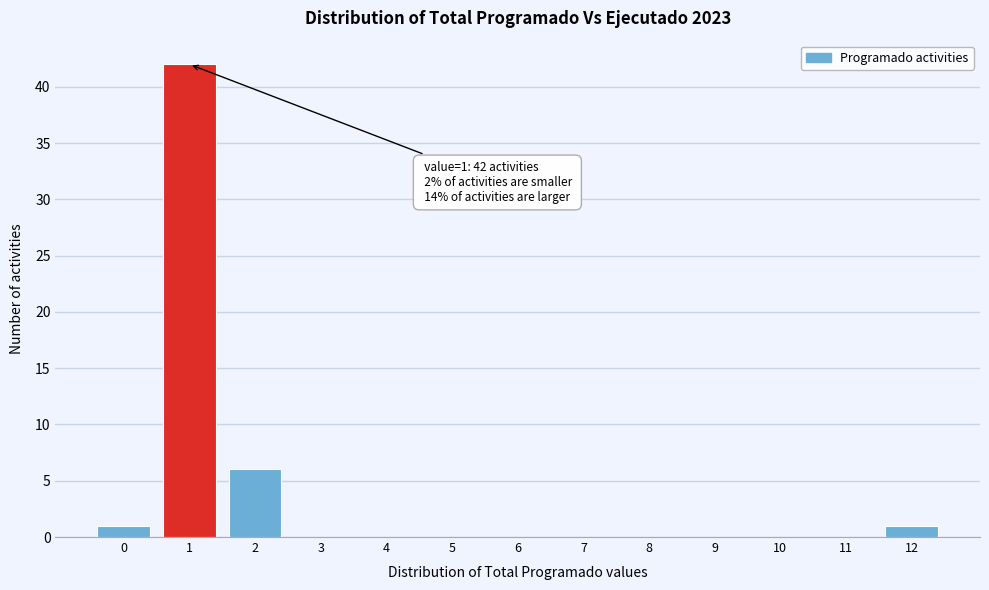

Reading left to right, list all the values displayed in this chart.

0=1	1=42	2=6	3=0	4=0	5=0	6=0	7=0	8=0	9=0	10=0	11=0	12=1